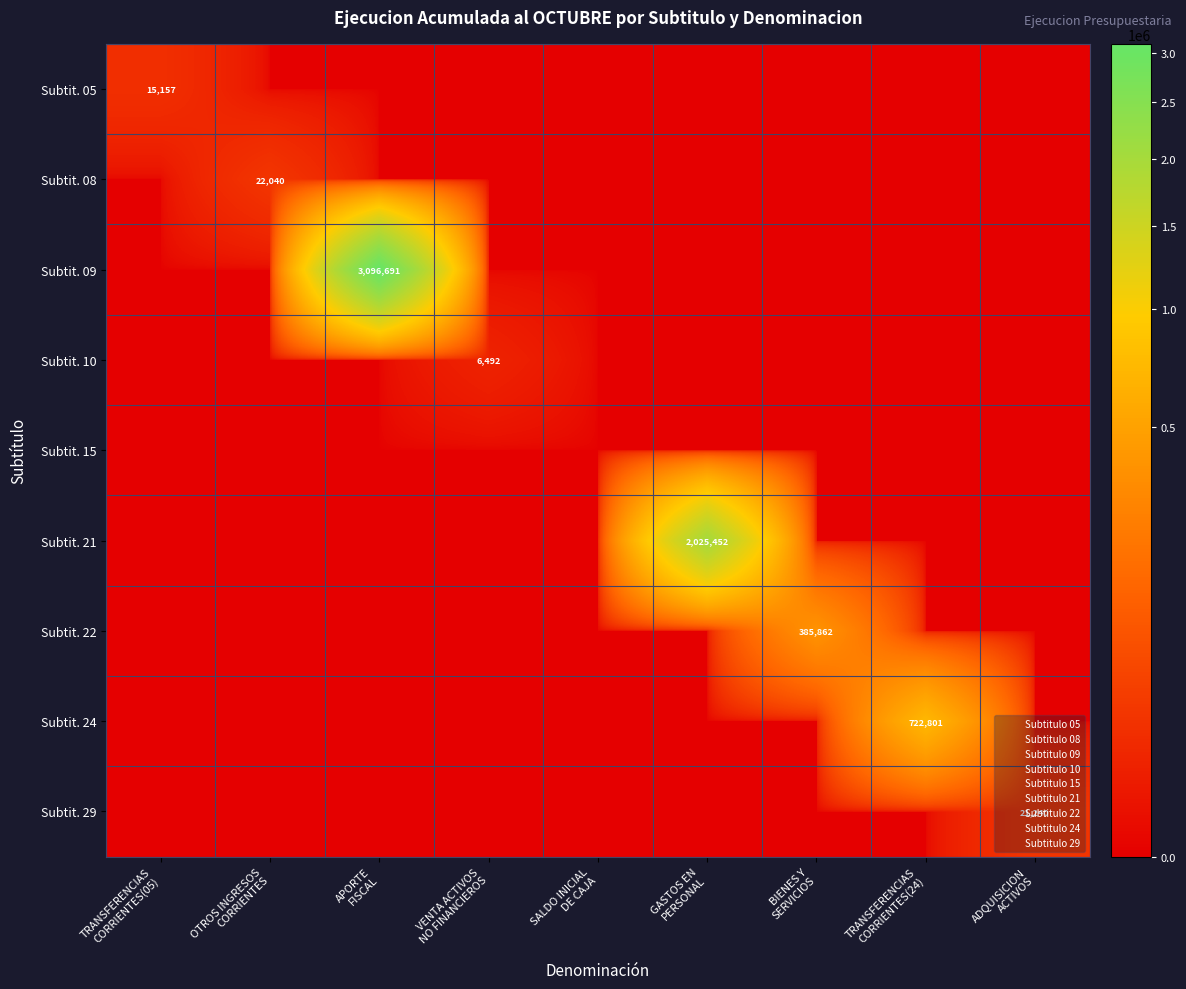

Count the number of categories in the chart.

9